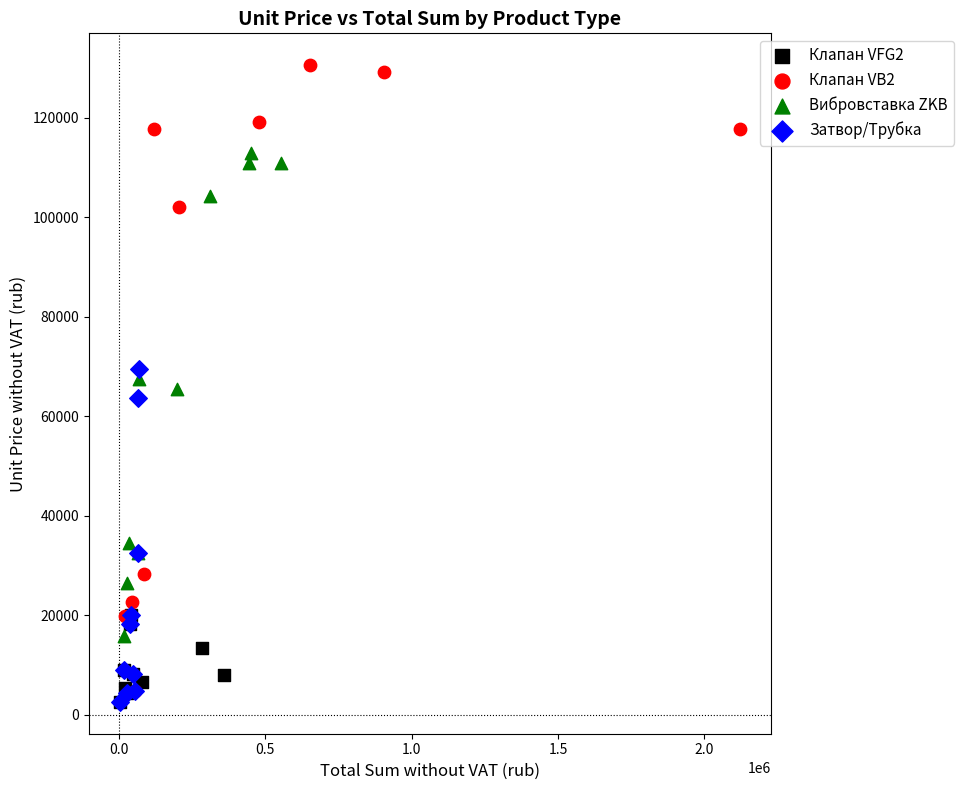

Which series has the largest Y range (max minus min)?

Клапан VB2